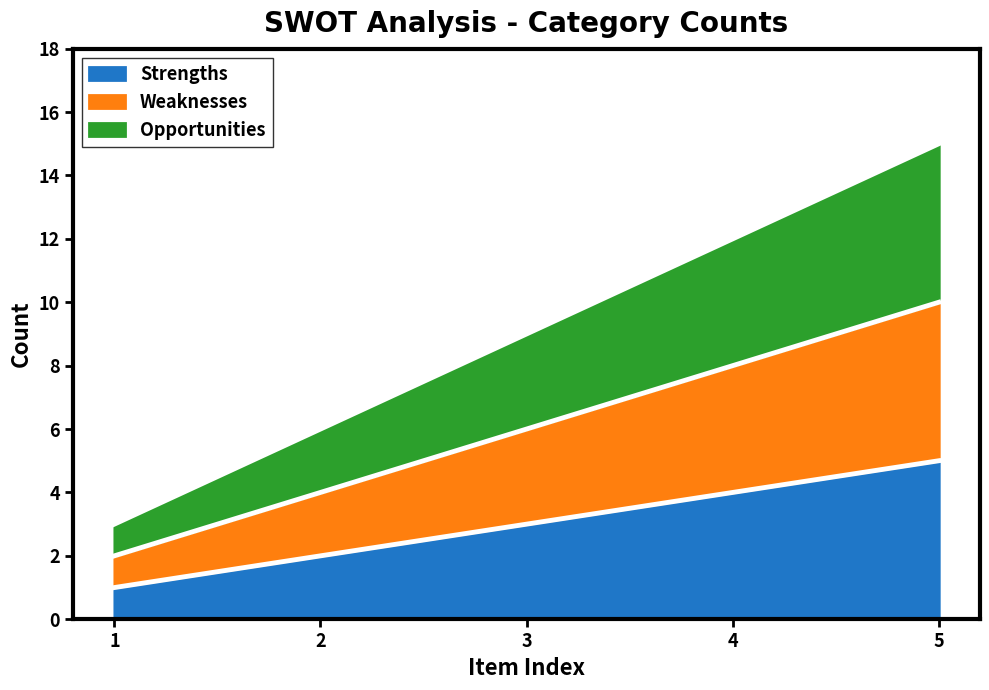

What is the sum of the Strengths values at 3 and 4?

7